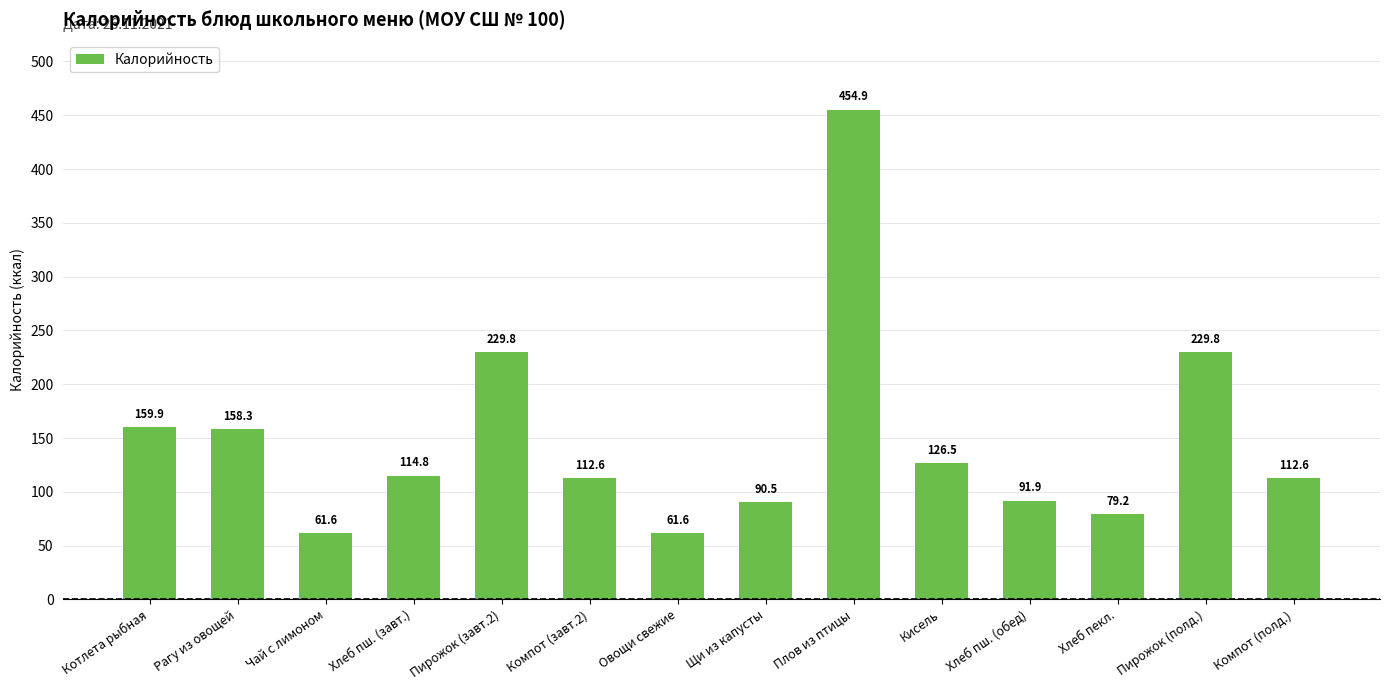

Are the bars horizontal?

No